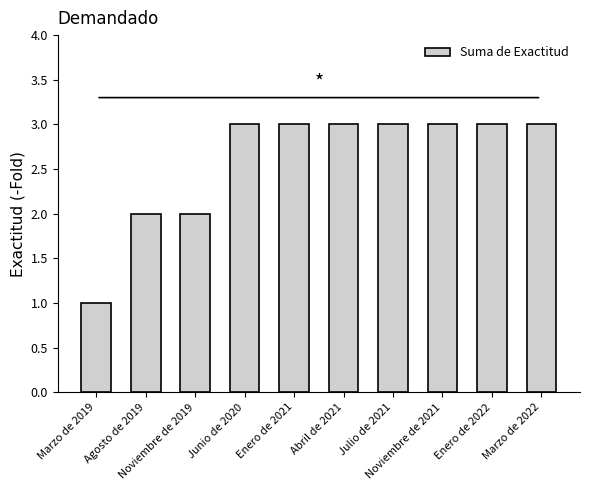

Count the values in the range 2 to 3.

9